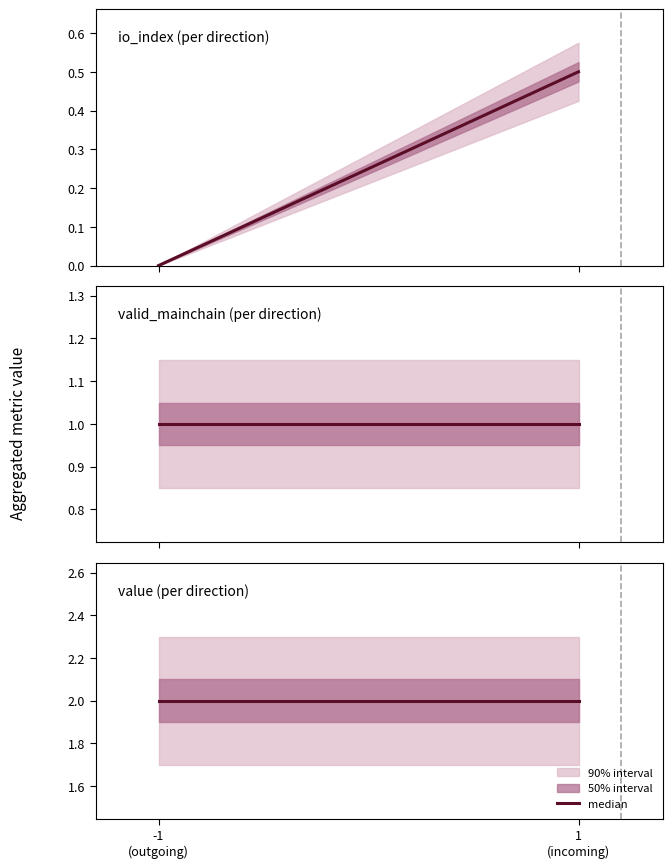

Which series has the widest spread of values?

io_index